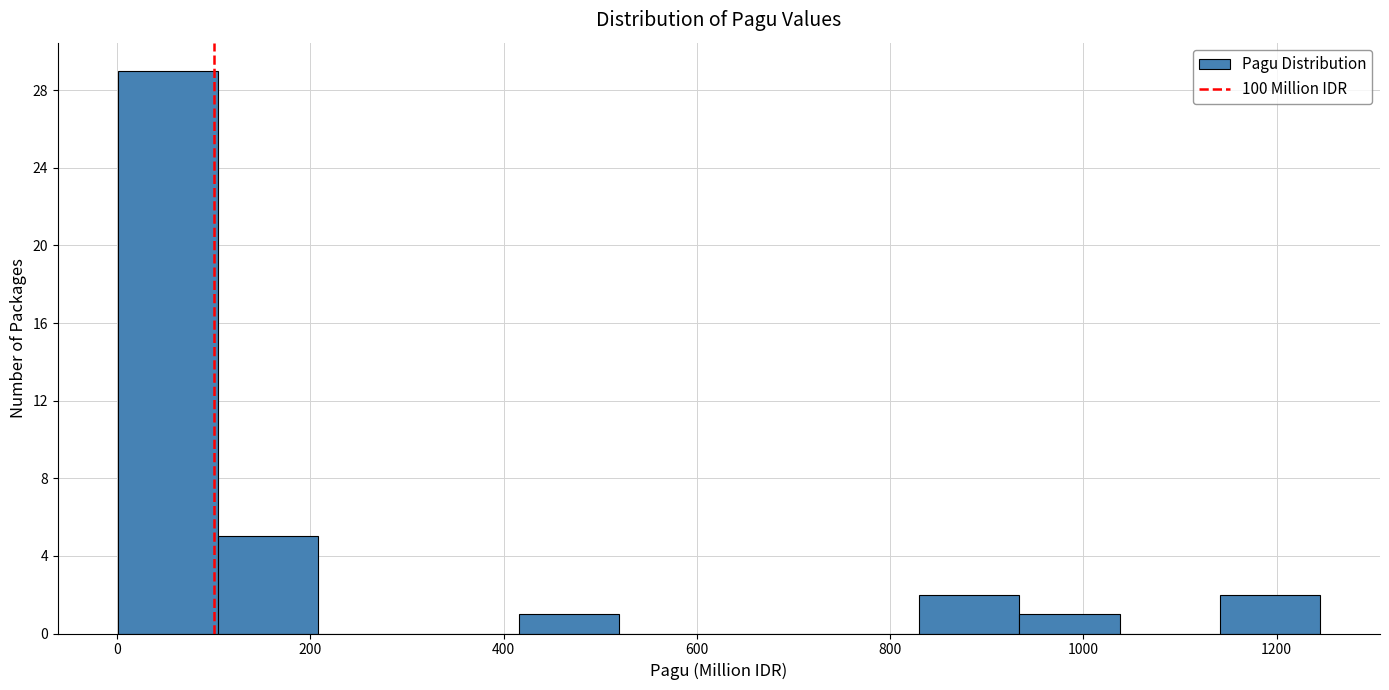

Reading left to right, transcribe this chart: for each bar, give the range it covers on the x-axis and its height. Neither the bar edges nor the heights are printed on the chart, so give them approximately, as read against the axes.

0 to 100: 29
100 to 200: 5
200 to 320: 0
320 to 420: 0
420 to 520: 1
520 to 620: 0
620 to 720: 0
720 to 840: 0
840 to 940: 2
940 to 1040: 1
1040 to 1140: 0
1140 to 1240: 2